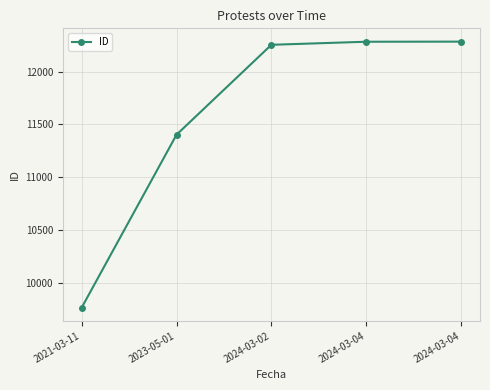

What is the label of the 5th point from the right?

2021-03-11